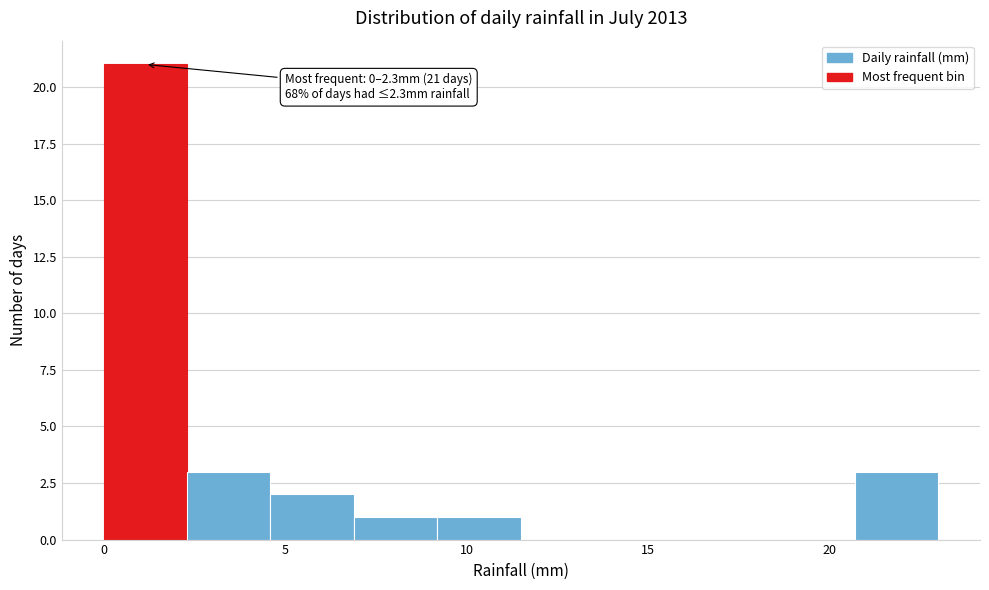

Over which range of the x-axis is the bar tallest?

0.0 to 2.3